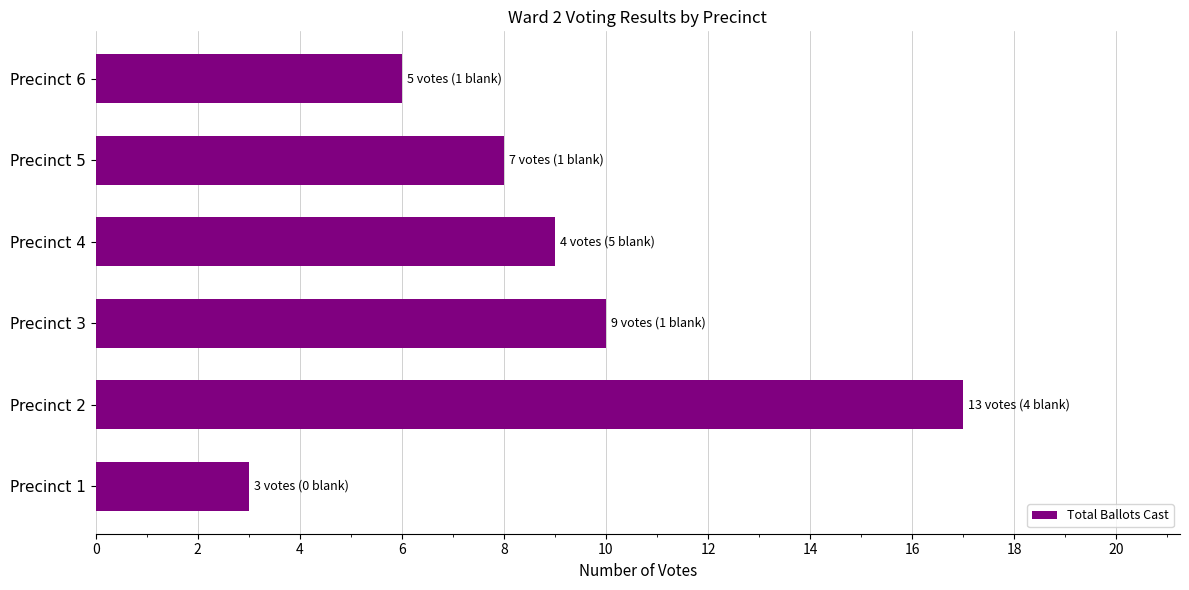

Which has a higher value, Precinct 3 or Precinct 5?

Precinct 3